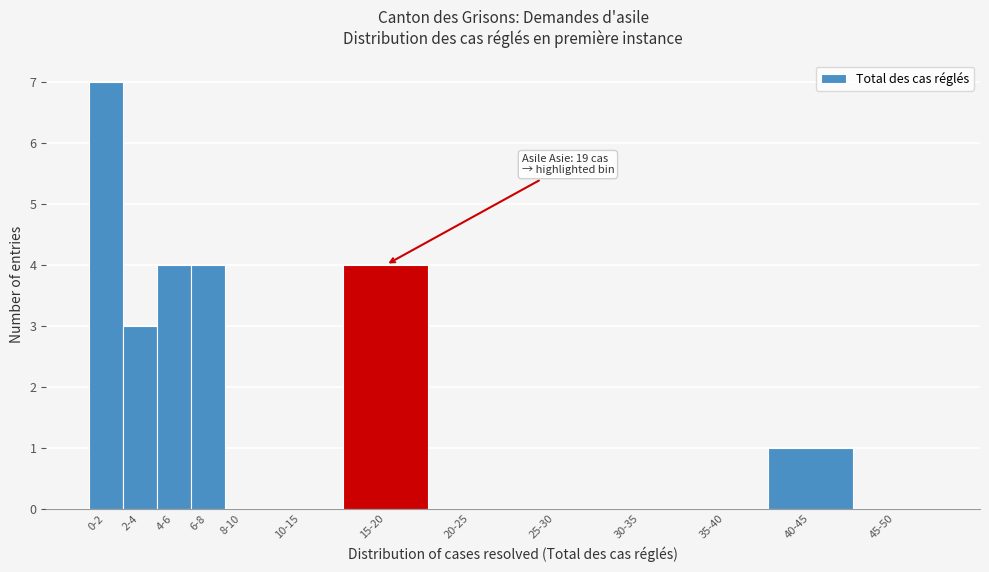

Reading right to left, list all the values displayed in this chart.

45-50=0	40-45=1	35-40=0	30-35=0	25-30=0	20-25=0	15-20=4	10-15=0	8-10=0	6-8=4	4-6=4	2-4=3	0-2=7